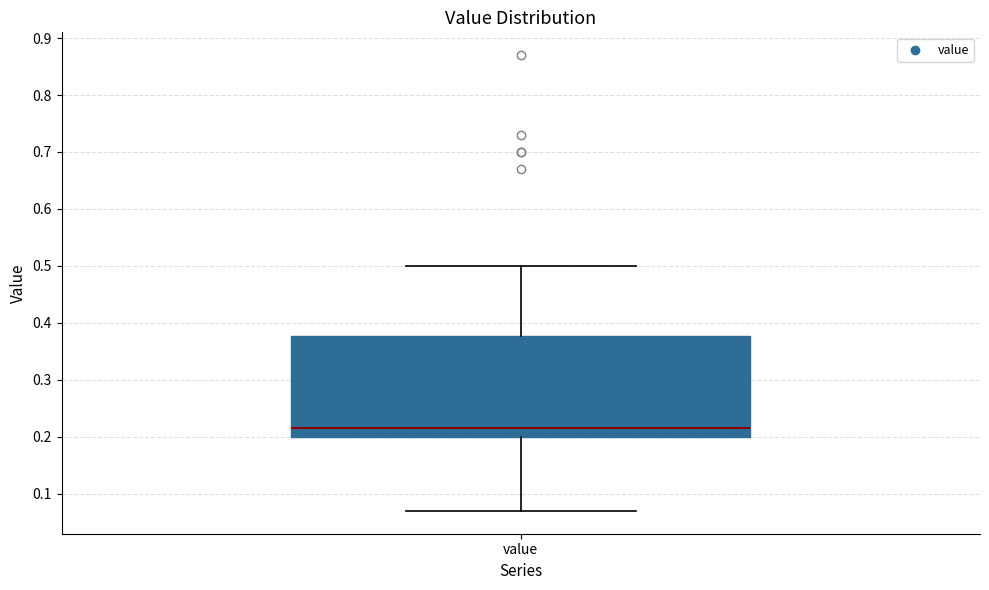

Where does the lower whisker of the box for value end on the y-axis? The values are not printed on the chart, so give them approximately, as read against the axis.

0.07